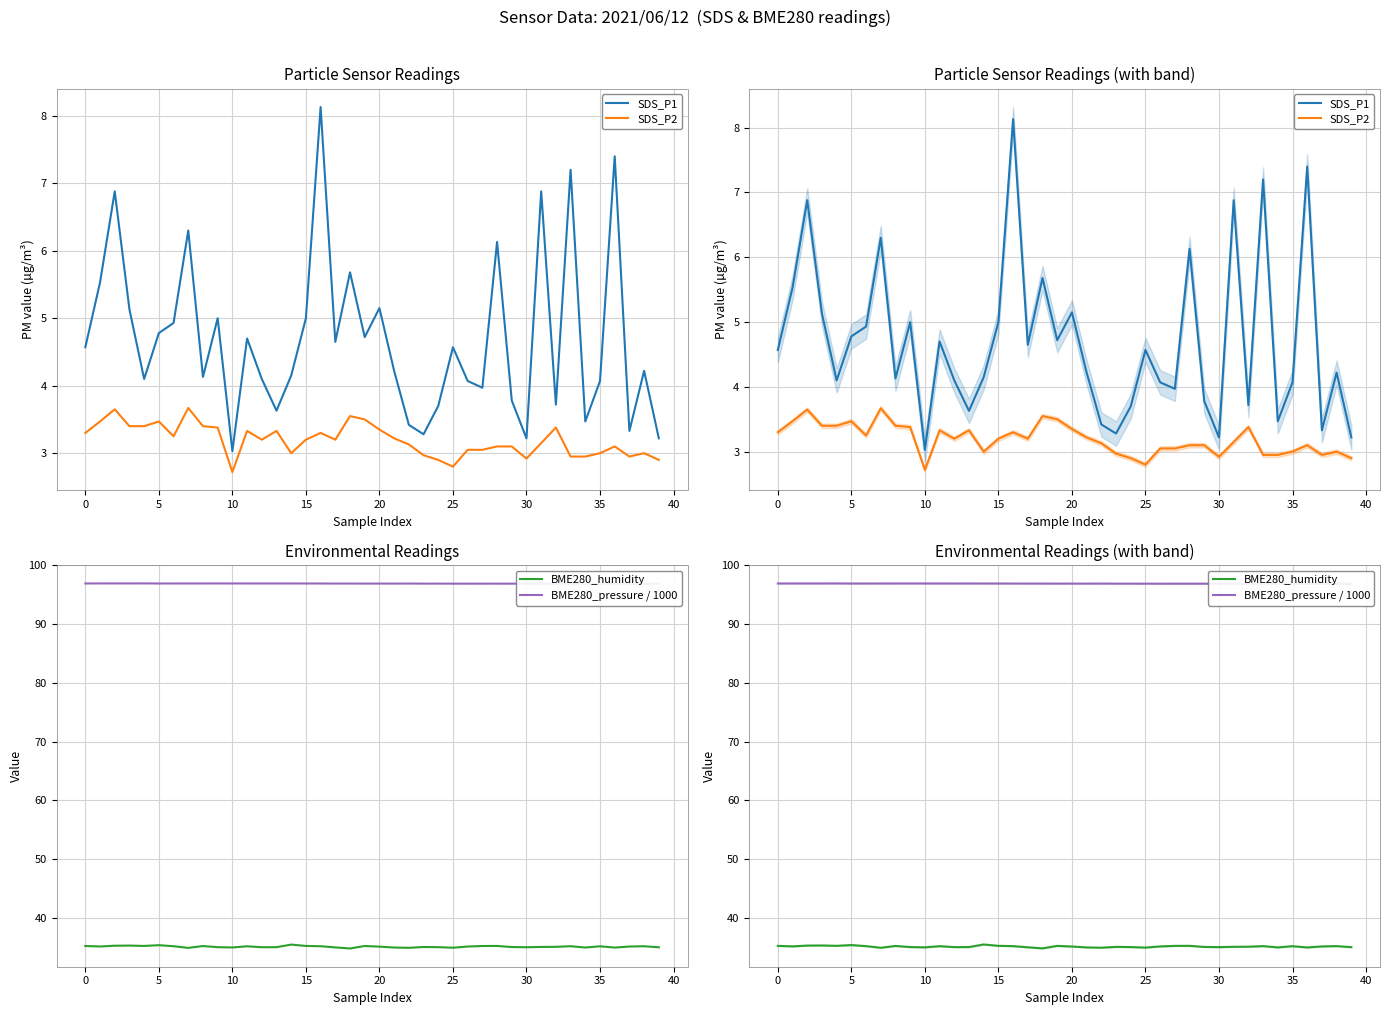

Which series changed the most between 35 and 29?

SDS_P1